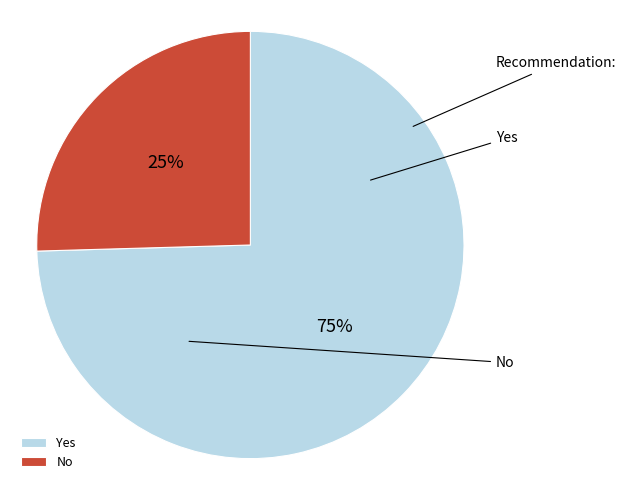

Rank the categories by value from lowest to highest.

No, Yes